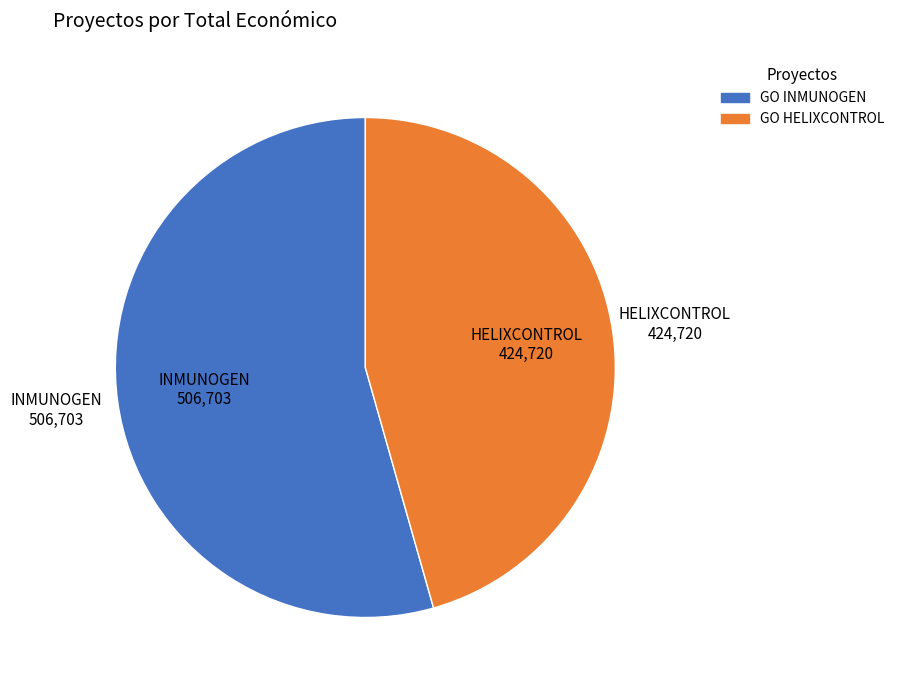

Which category has the biggest portion of the pie?

GO INMUNOGEN